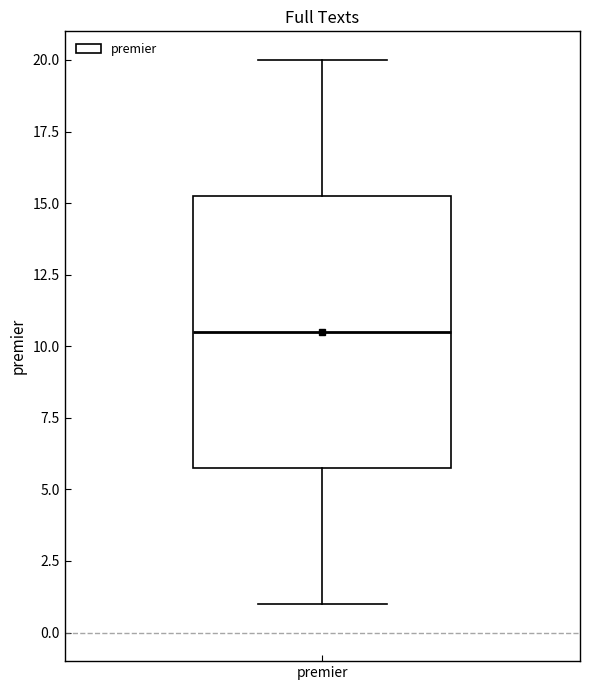

Read this box plot against the y-axis: the position of the median line, the range covered by the box, and the ends of both whiskers. The values are not printed on the chart, so give them approximately, as read against the axis.

median 10.5, box 6.0 to 15.5, whiskers 1.0 to 20.0